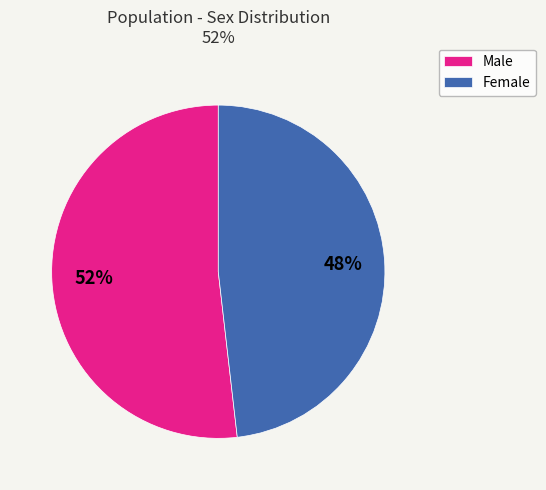

Do Female and Male together represent more than half of the pie?

Yes